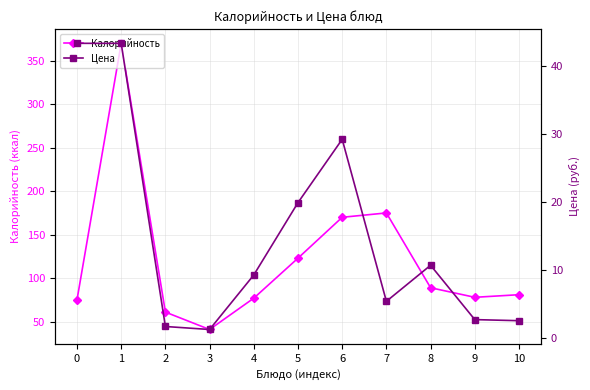

What is the difference between the second highest and minimum values in the Калорийность series?

134